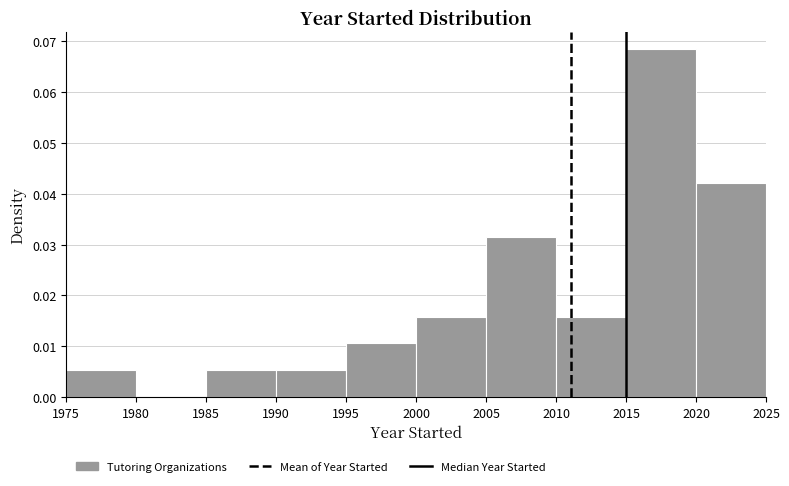

Reading left to right, transcribe this chart: for each bar, give the range it covers on the x-axis and its height. The values are not printed on the chart, so give them approximately, as read against the axis.

1975 to 1980: 0.005
1980 to 1985: 0
1985 to 1990: 0.005
1990 to 1995: 0.005
1995 to 2000: 0.011
2000 to 2005: 0.016
2005 to 2010: 0.032
2010 to 2015: 0.016
2015 to 2020: 0.068
2020 to 2025: 0.042